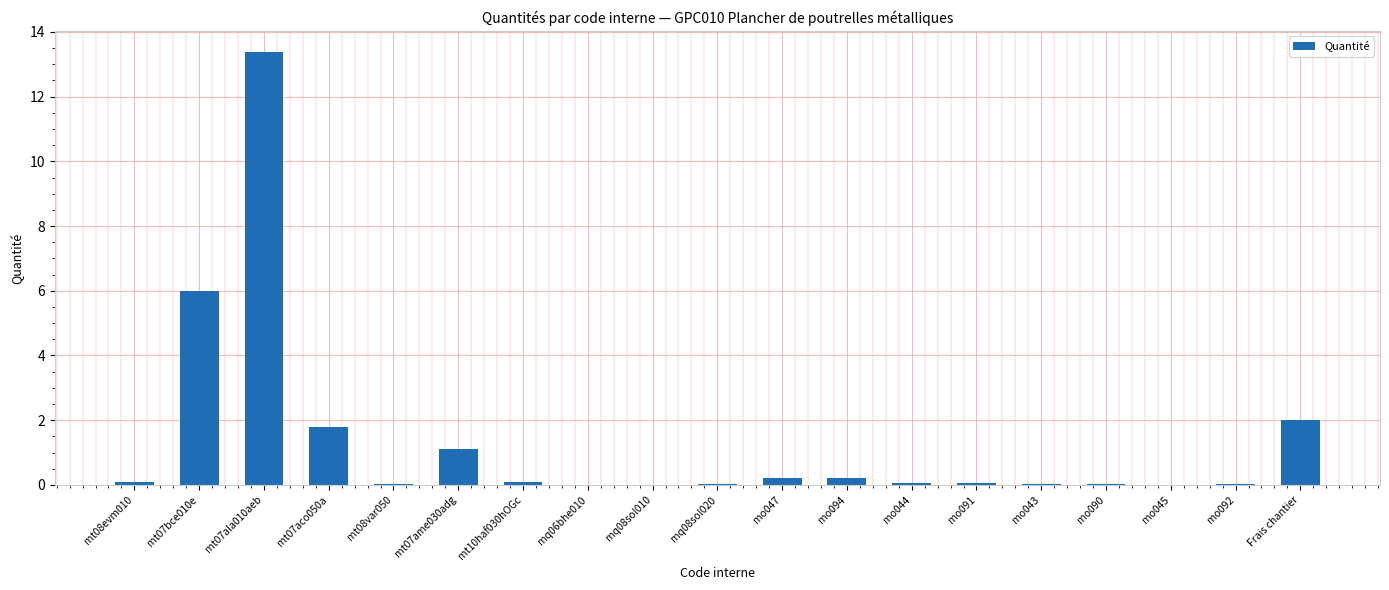

The value at mt07bce010e is 6.0. True or false?

True